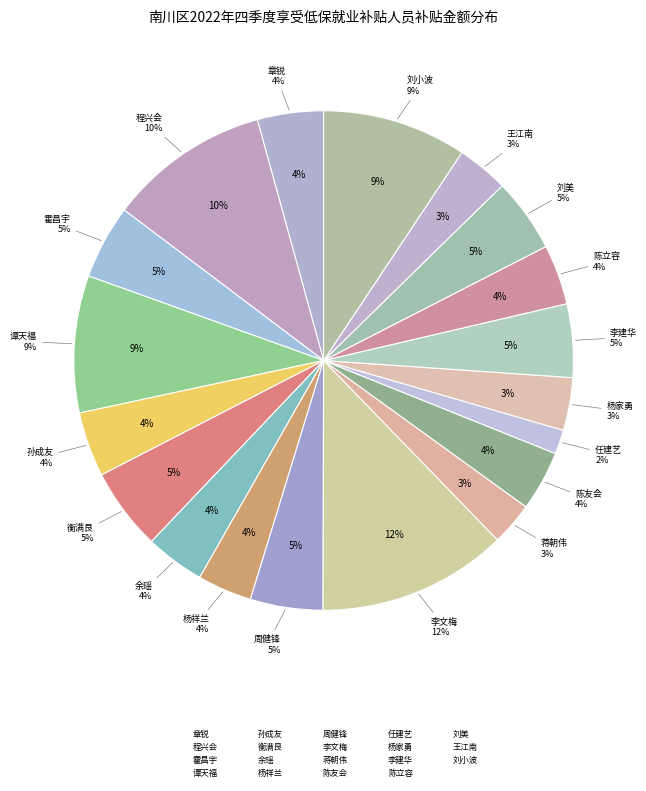

To the nearest percent, what is the average slice percentage?

5%